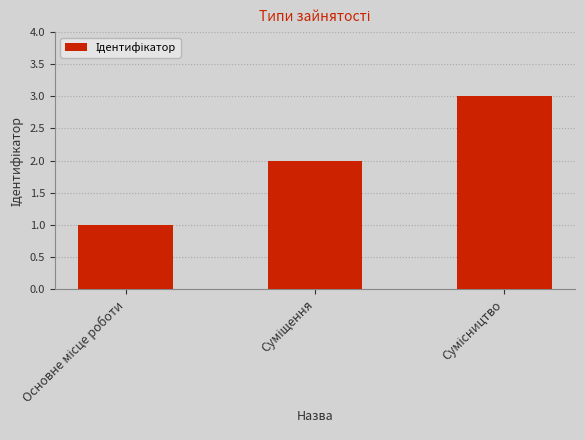

What is the value of the 3rd bar from the left?

3